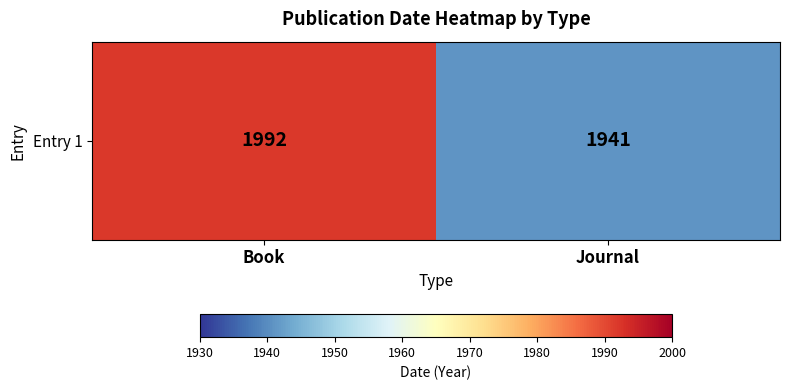

What is the difference between the values at Book and Journal?

51